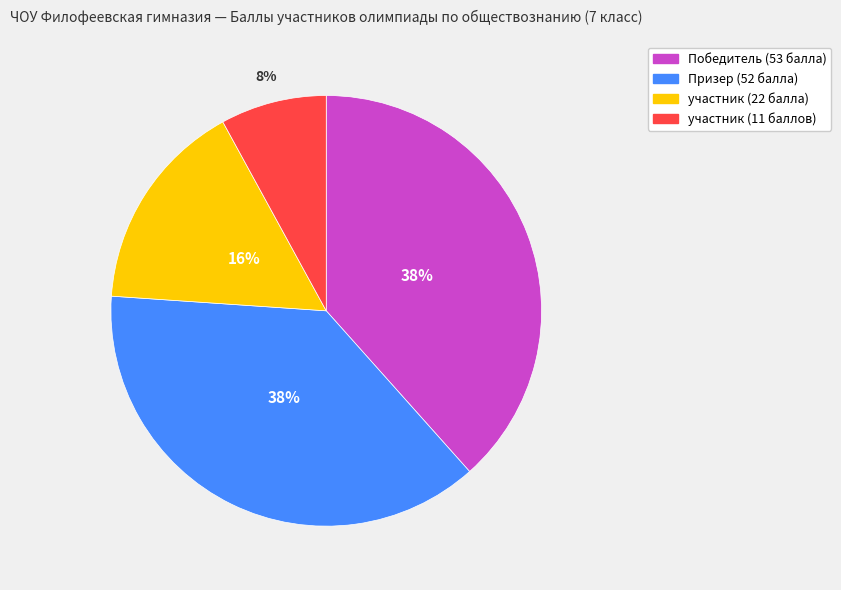

To the nearest percent, what is the difference between the largest and smallest slice percentages?

30%